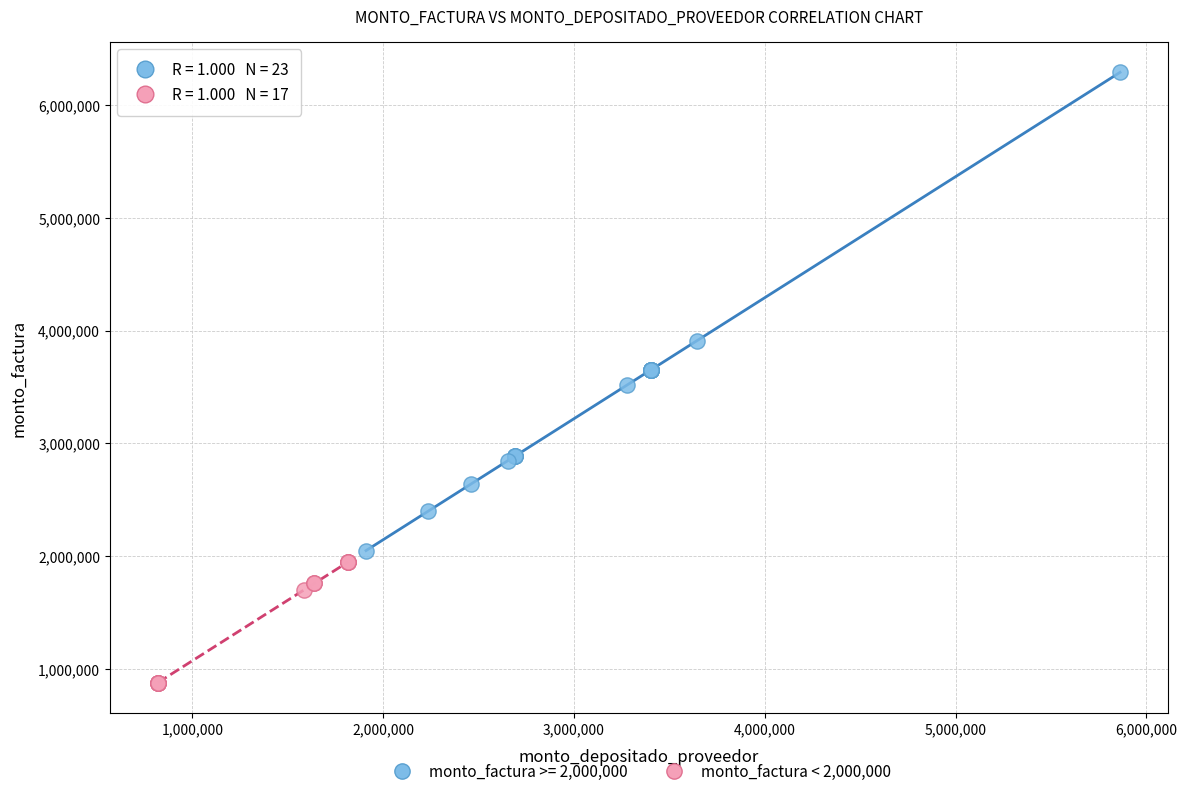

Which series contains the highest Y value?

monto_factura >= 2,000,000